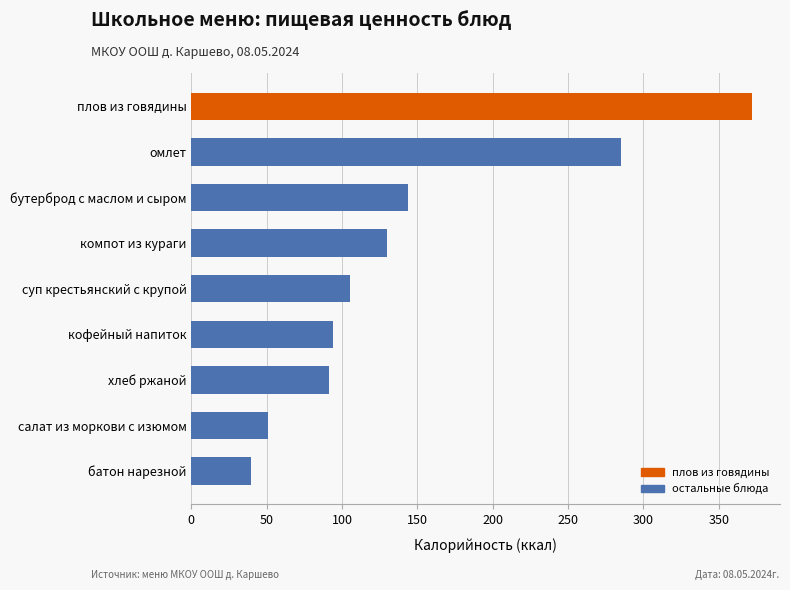

Reading top to bottom, extract all data points from this chart.

372.0	285.0	144.0	130.0	105.0	93.8	91.2	51.0	39.5